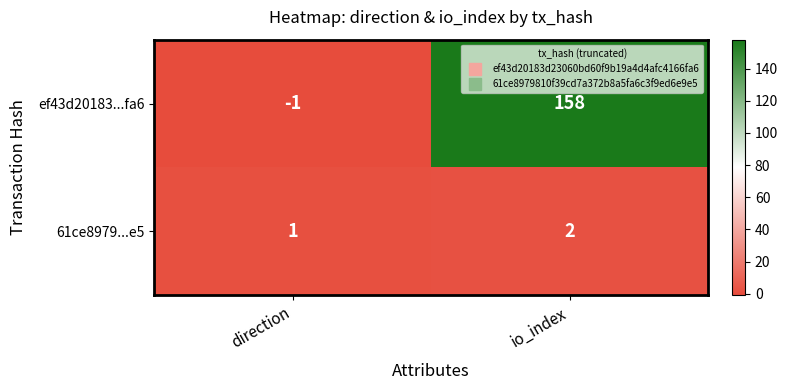

How many data points does each series have?

2